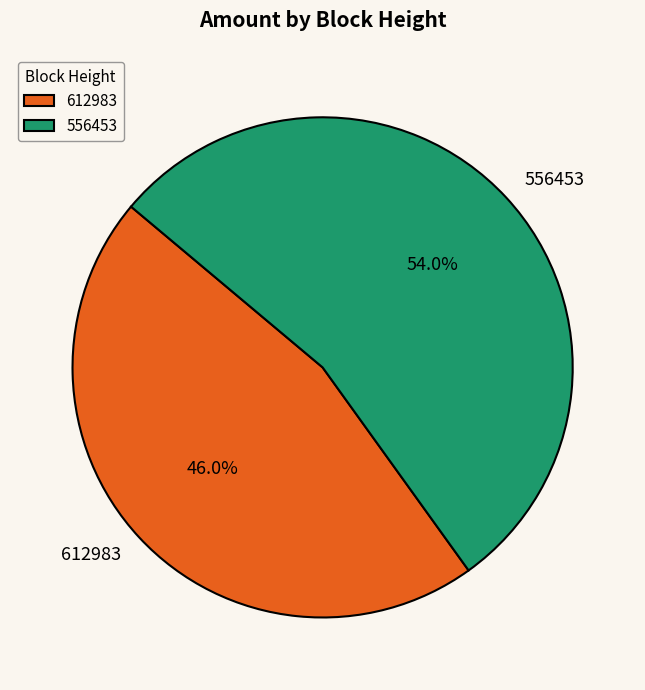

Which slice is the largest?

556453